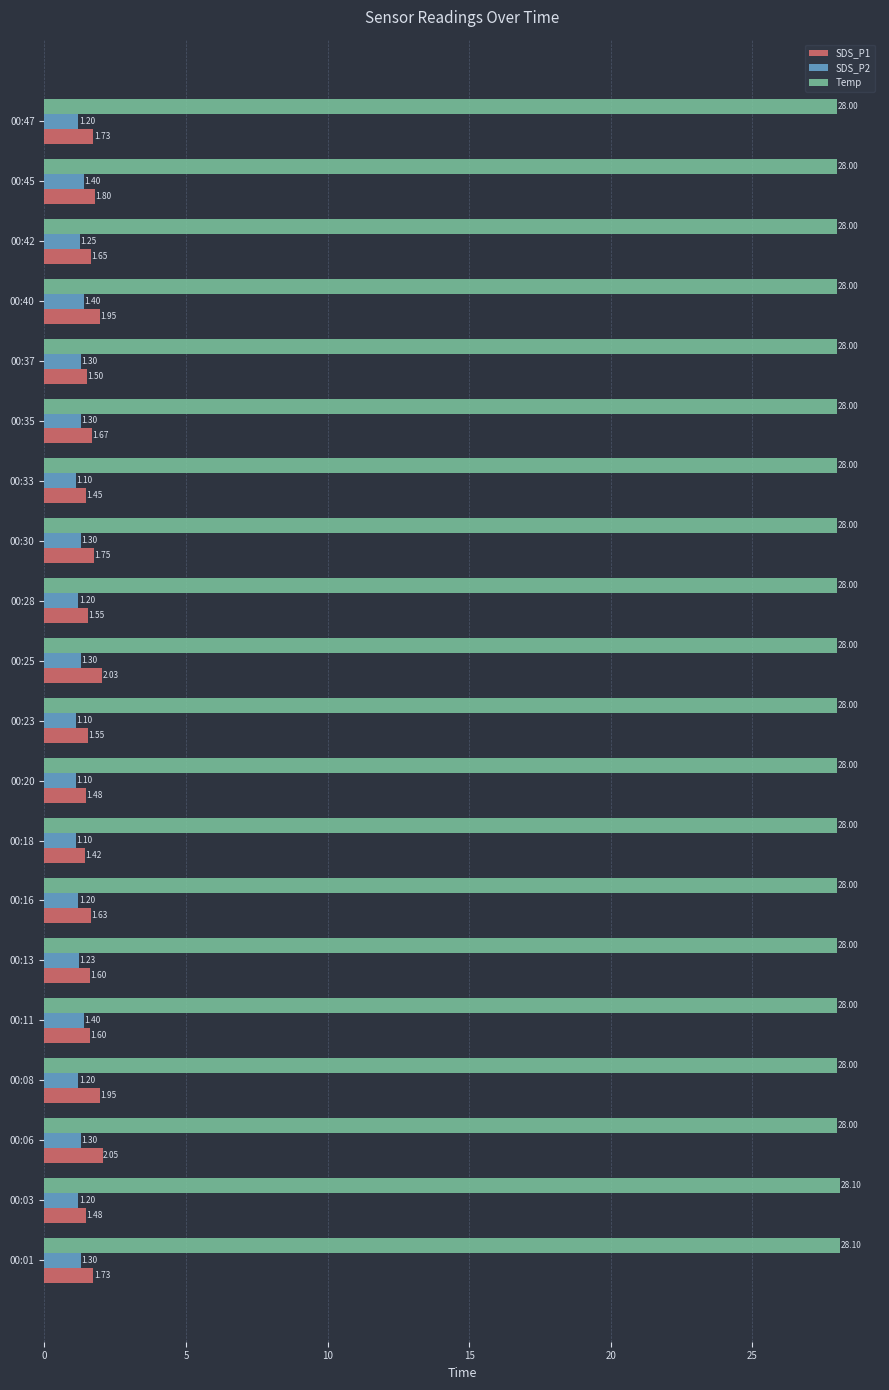

Which series has the largest total across all categories?

Temp